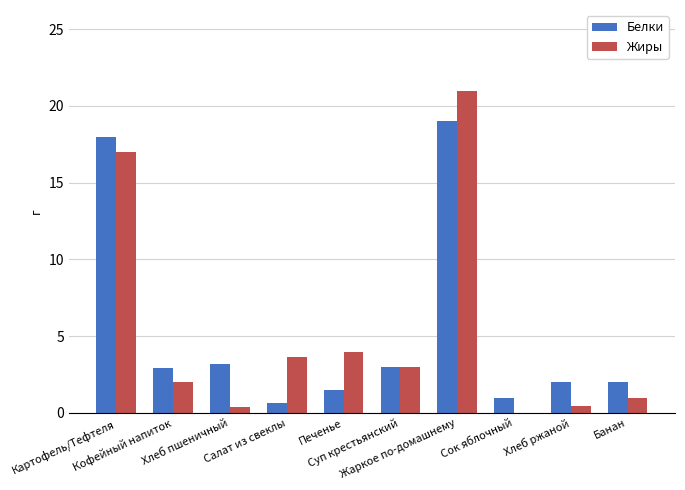

What is the total value across all series at Хлеб ржаной?

2.4